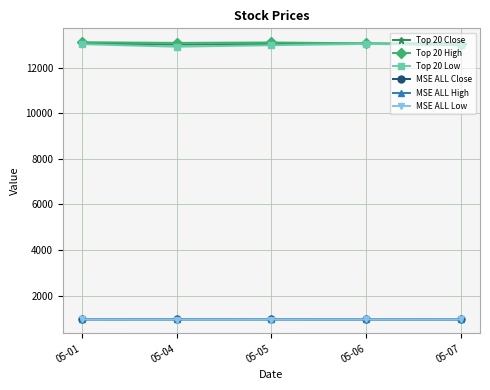

How many distinct data groups are displayed?

6